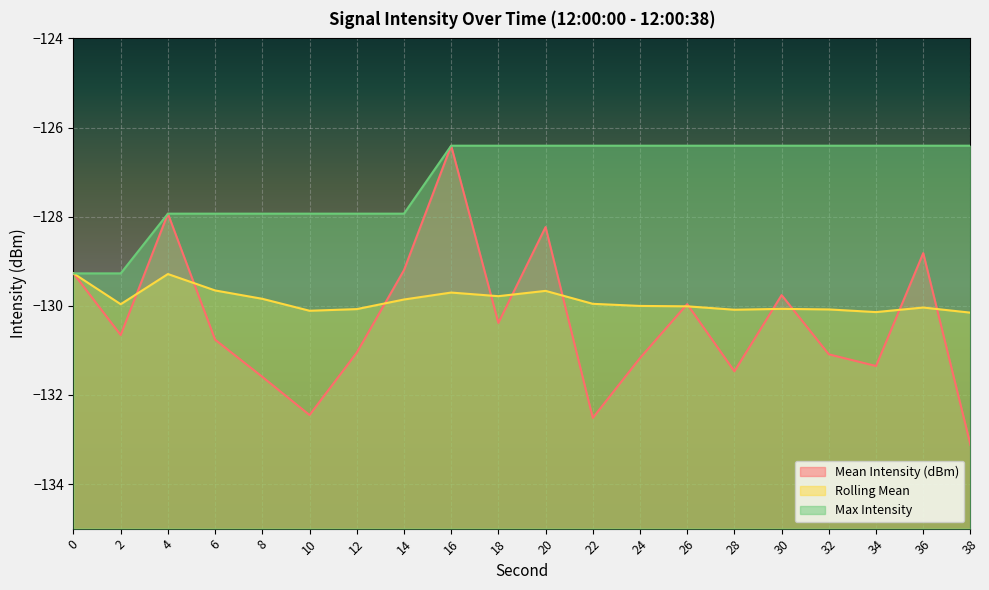

Which series has the widest spread of values?

Mean Intensity (dBm)